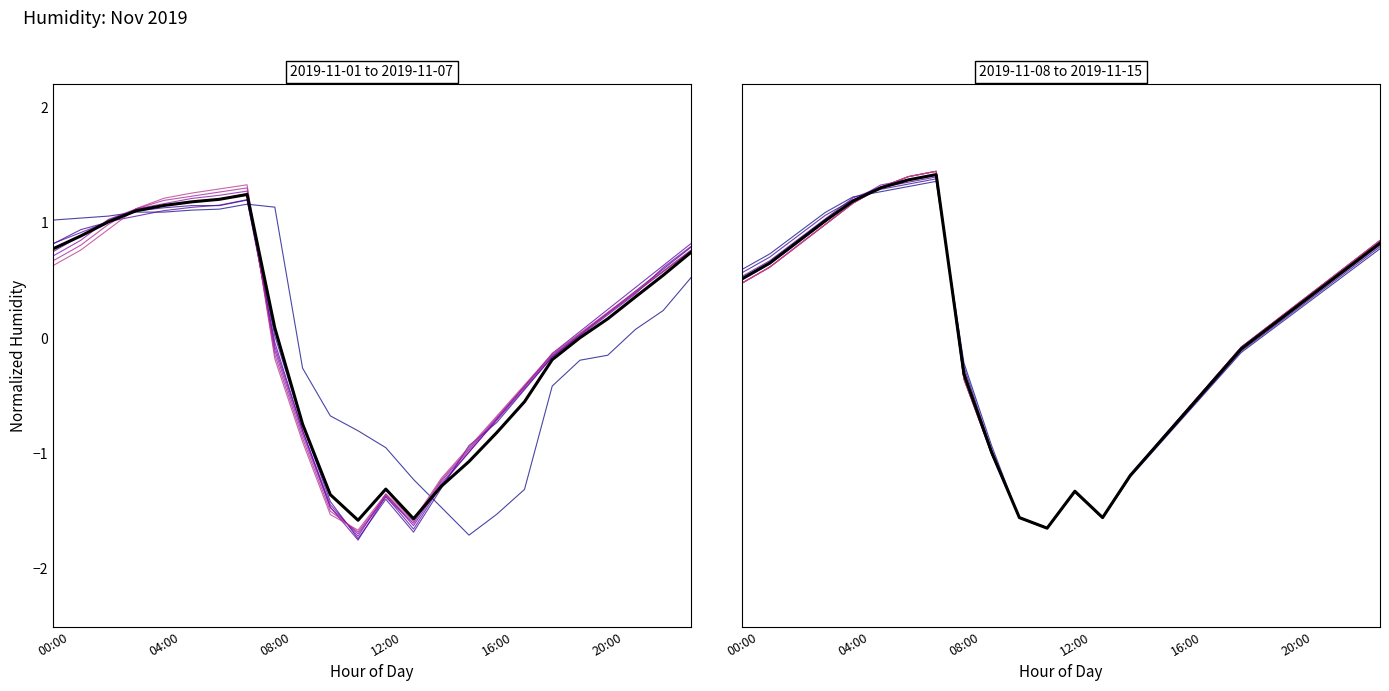

What is the difference between the second highest and second lowest values?

2.9